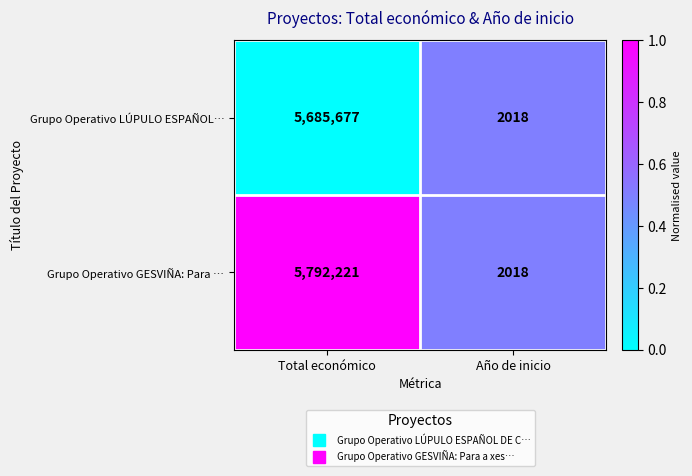

How many series are shown in this chart?

2